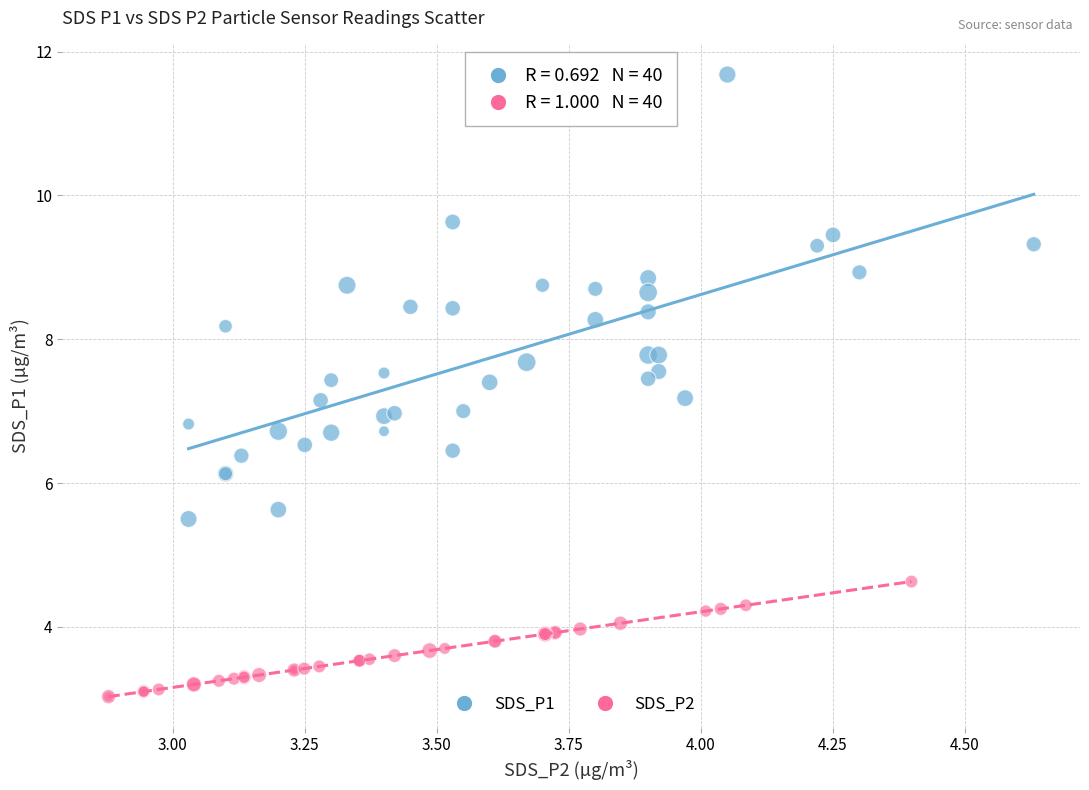

Which series contains the highest Y value?

SDS_P1